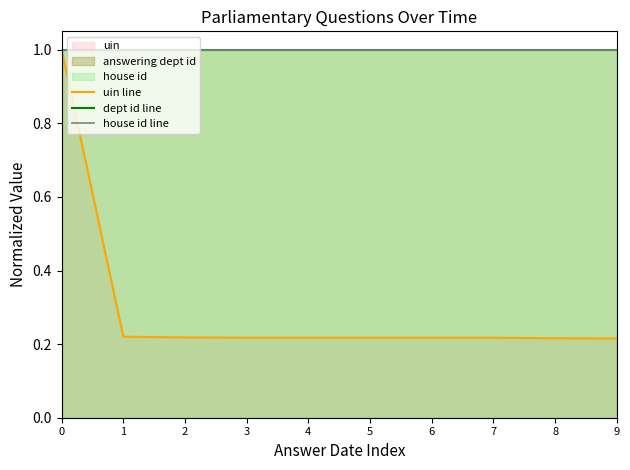

What is the difference between the maximum and minimum values in the uin line series?

0.8